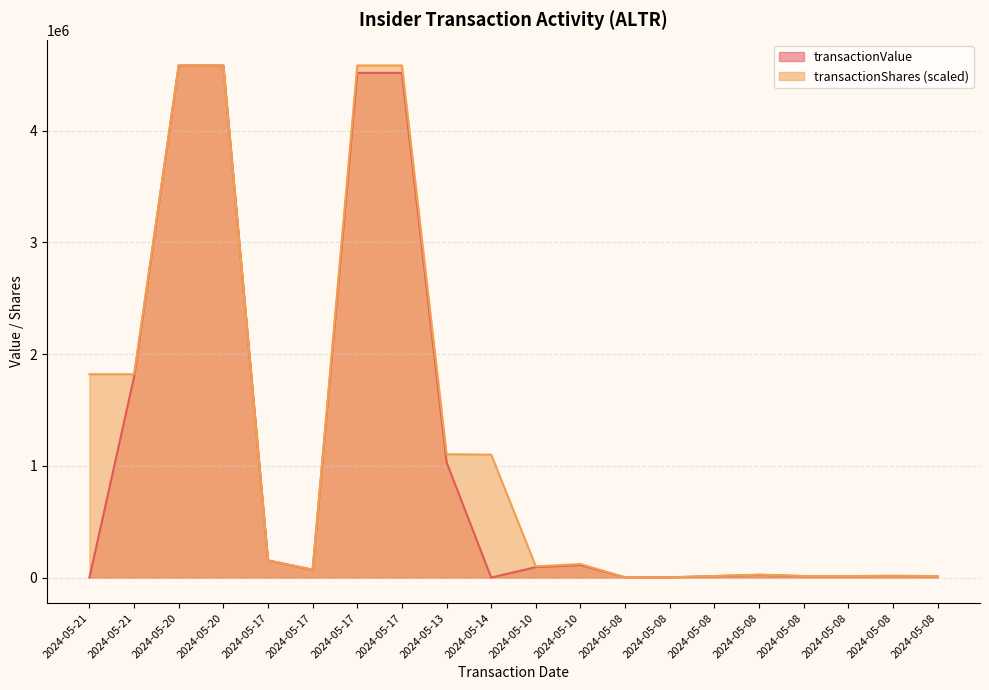

How many series are shown in this chart?

2